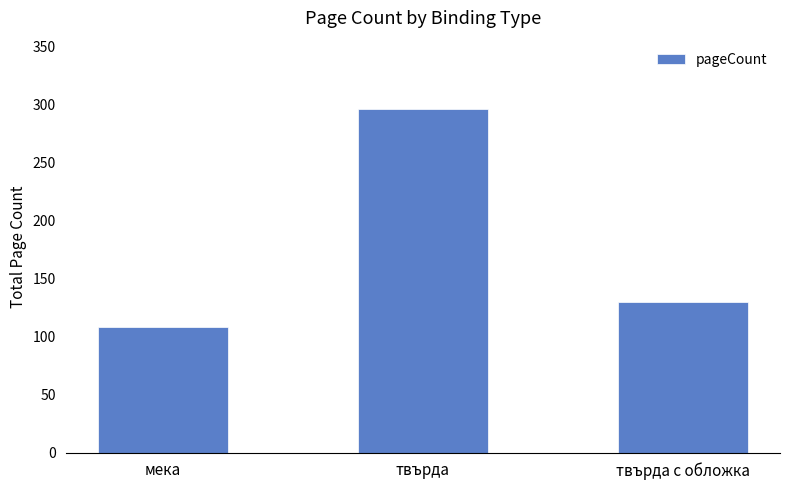

What is the sum of the values at твърда с обложка and твърда?

426